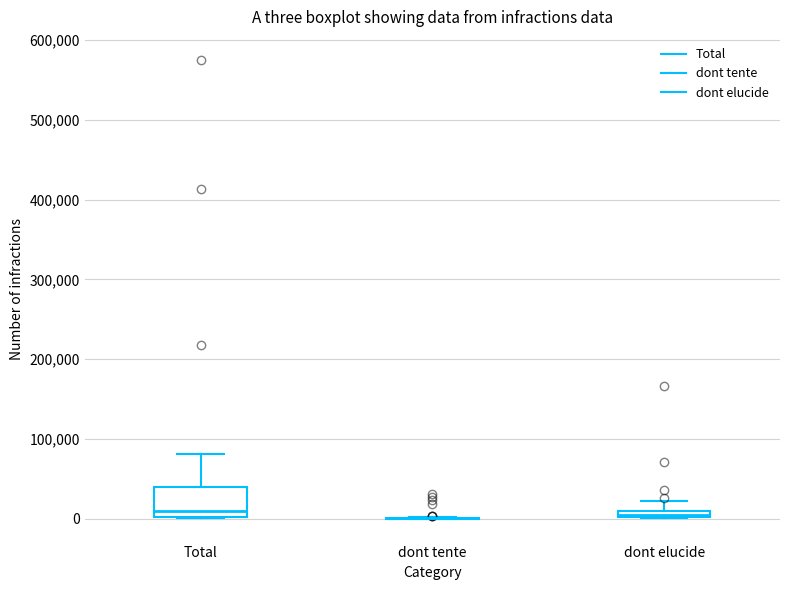

Where does the median line of the box for Total sit on the y-axis? The values are not printed on the chart, so give them approximately, as read against the axis.

10000